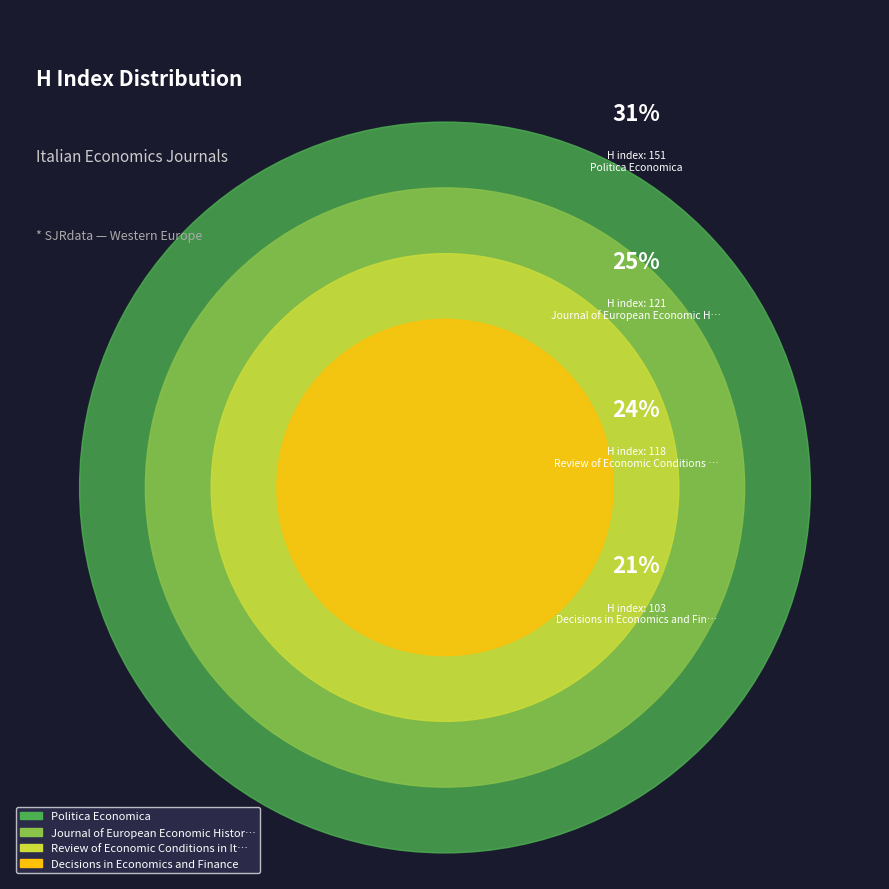

To the nearest percent, what is the difference between the Journal of European Economic History and Politica Economica slice percentages?

6%